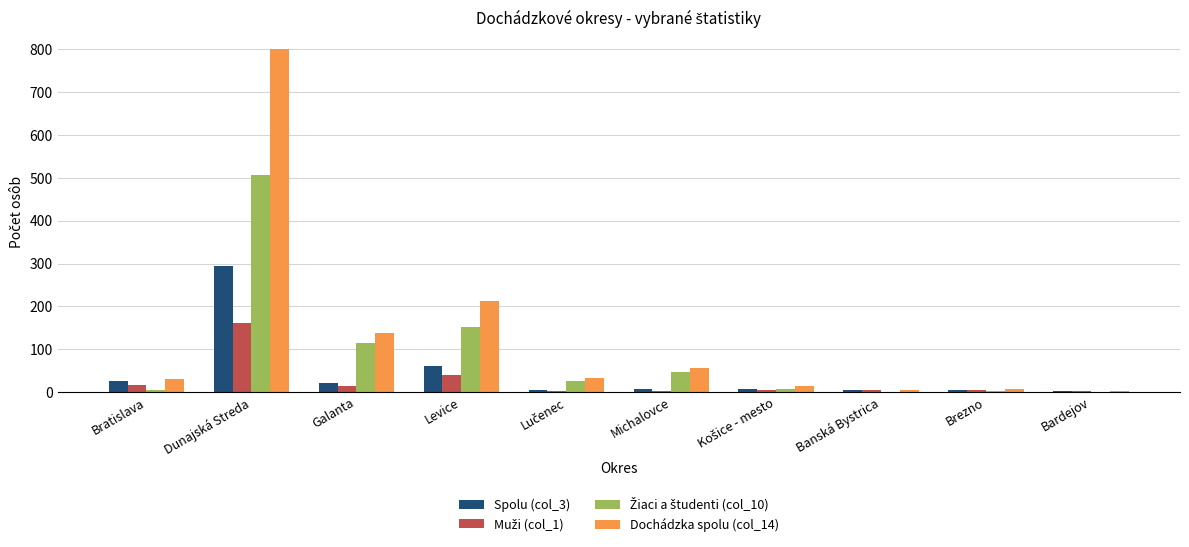

Which label corresponds to the largest value in the chart?

Dunajská Streda